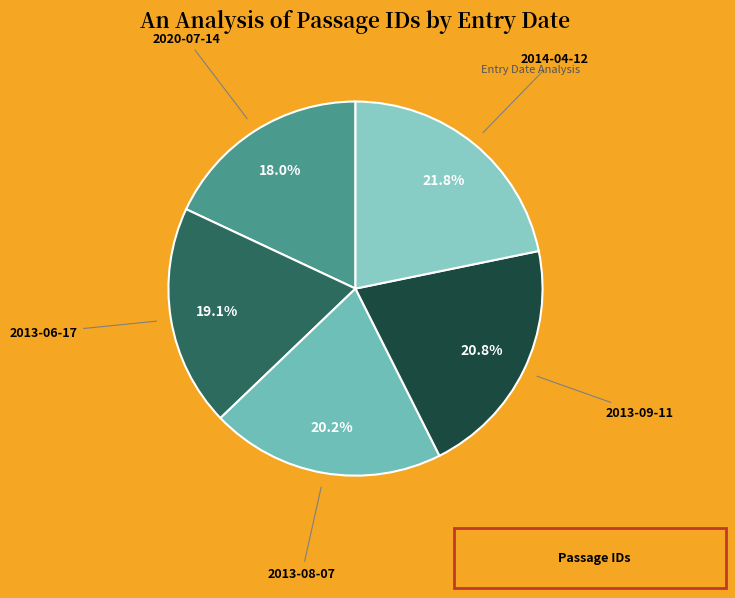

Rank the categories by value from lowest to highest.

2020-07-14, 2013-06-17, 2013-08-07, 2013-09-11, 2014-04-12